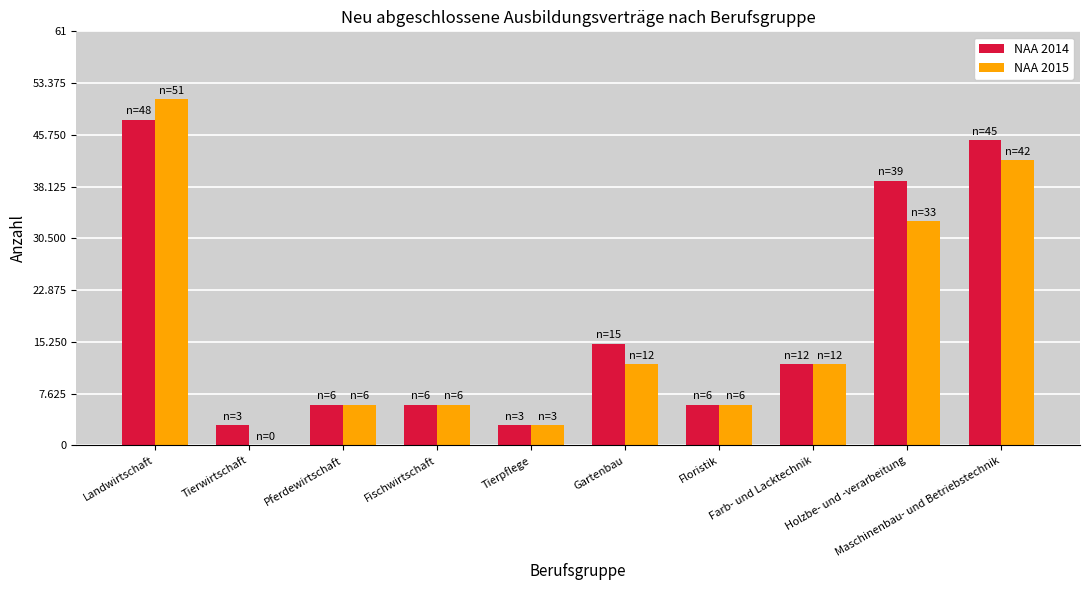

Where is NAA 2015 nearest to the value 25?

Holzbe- und -verarbeitung